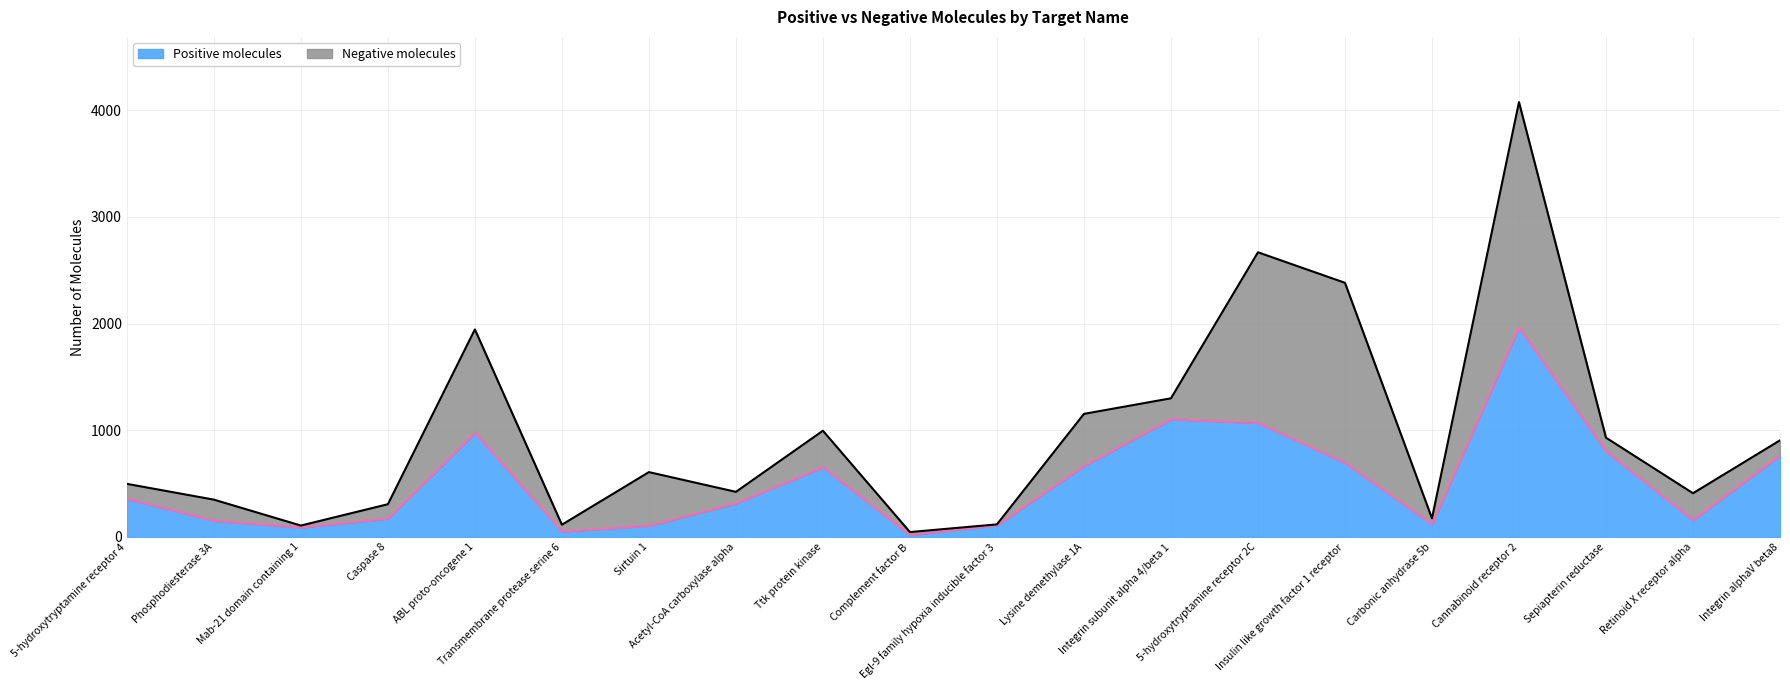

True or false: the data has more than 1 interior local peaks.

True